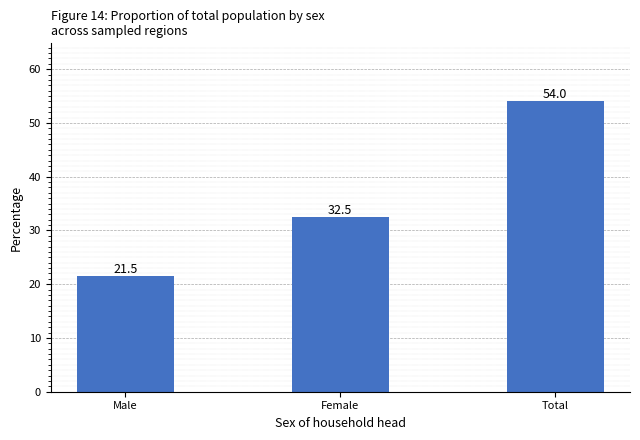

What is the difference between the values at Male and Total?

32.5